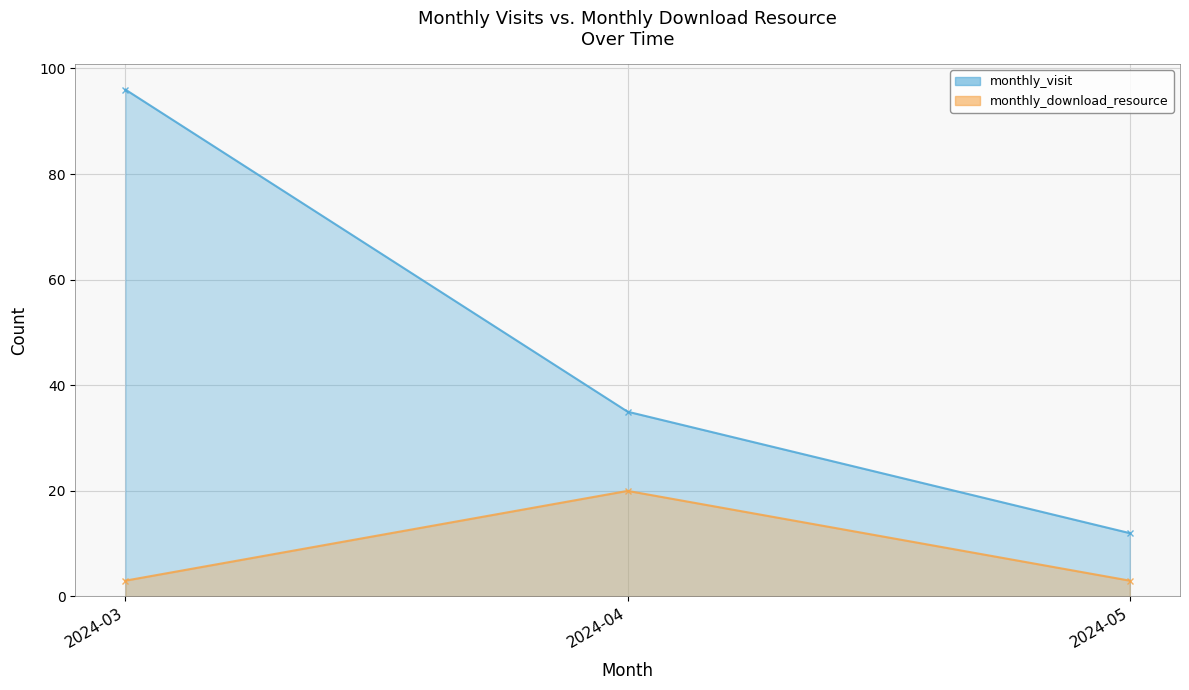

What is the maximum value shown in the chart?

96